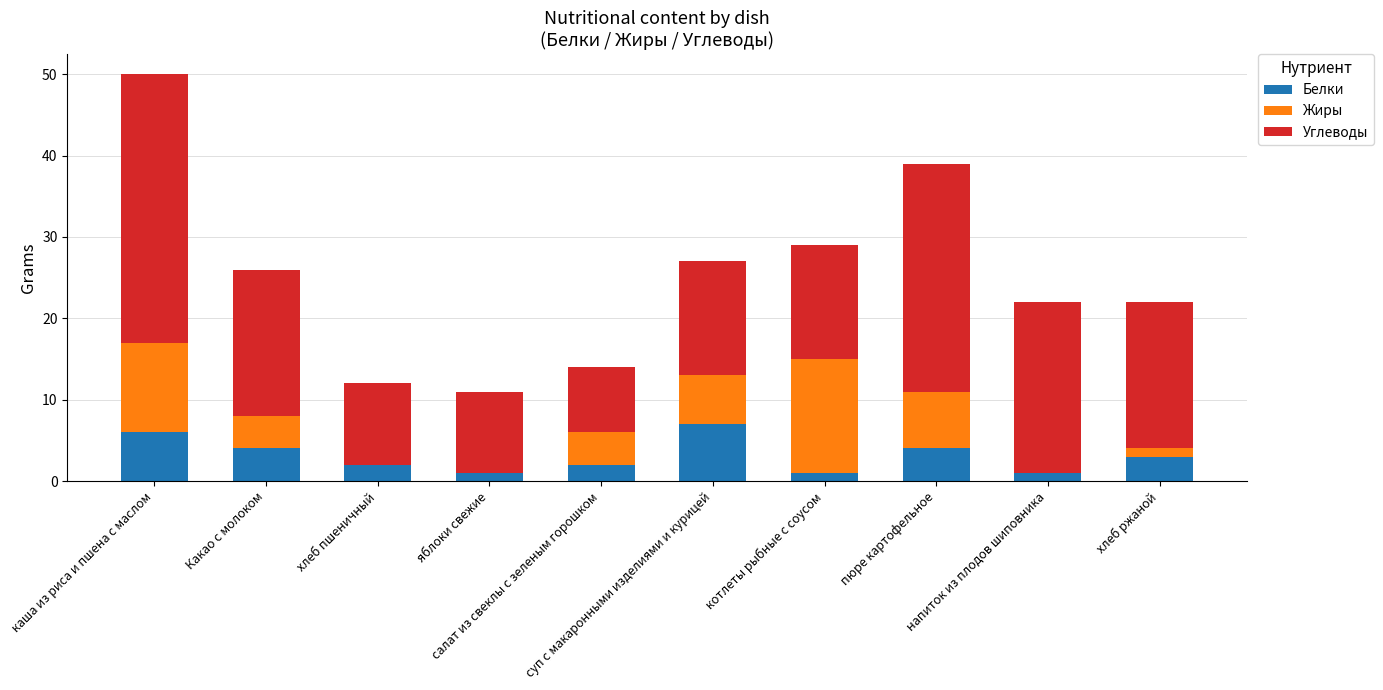

What are all the series names shown in the legend?

Белки, Жиры, Углеводы